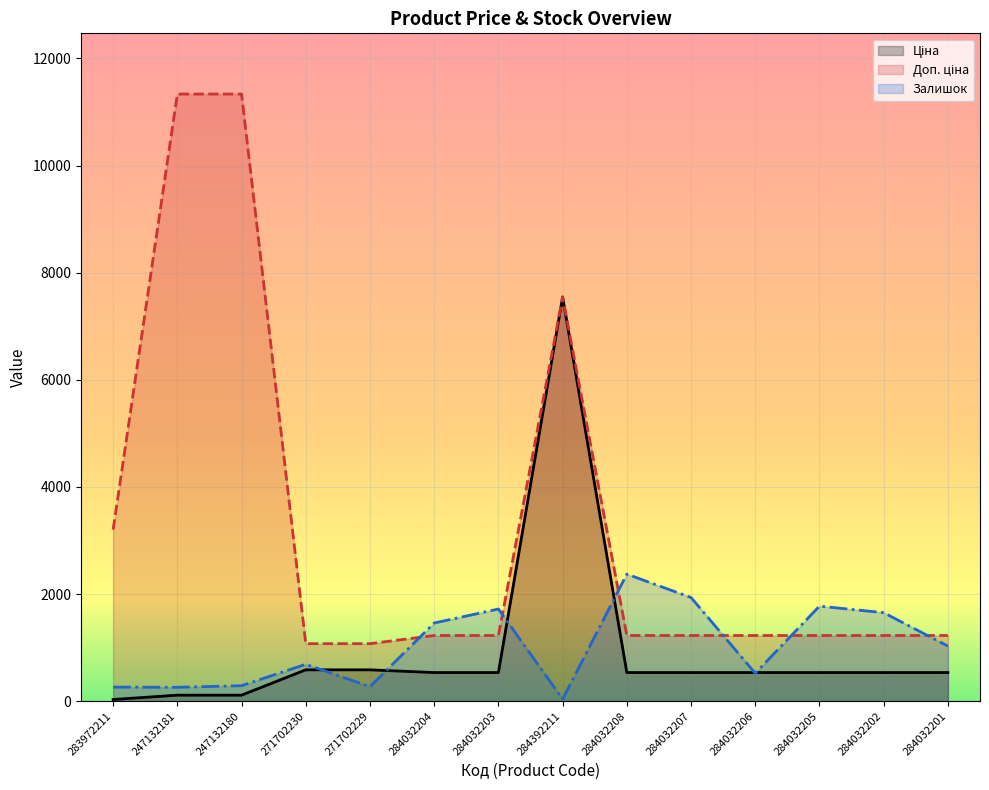

Reading right to left, extract all data points from this chart.

Ціна: 284032201=535.4	284032202=535.4	284032205=535.4	284032206=535.4	284032207=535.4	284032208=535.4	284392211=7545.9	284032203=535.4	284032204=535.4	271702229=586.0	271702230=586.0	247132180=113.3	247132181=113.3	283972211=32.0
Доп. ціна: 284032201=1227.2	284032202=1227.2	284032205=1227.2	284032206=1227.2	284032207=1227.2	284032208=1227.2	284392211=7545.9	284032203=1227.2	284032204=1227.2	271702229=1074.5	271702230=1074.5	247132180=11334.0	247132181=11334.0	283972211=3205.0
Залишок: 284032201=1029.0	284032202=1653.0	284032205=1775.0	284032206=522.0	284032207=1936.0	284032208=2373.0	284392211=39.0	284032203=1721.0	284032204=1460.0	271702229=272.0	271702230=690.0	247132180=290.0	247132181=260.0	283972211=264.0